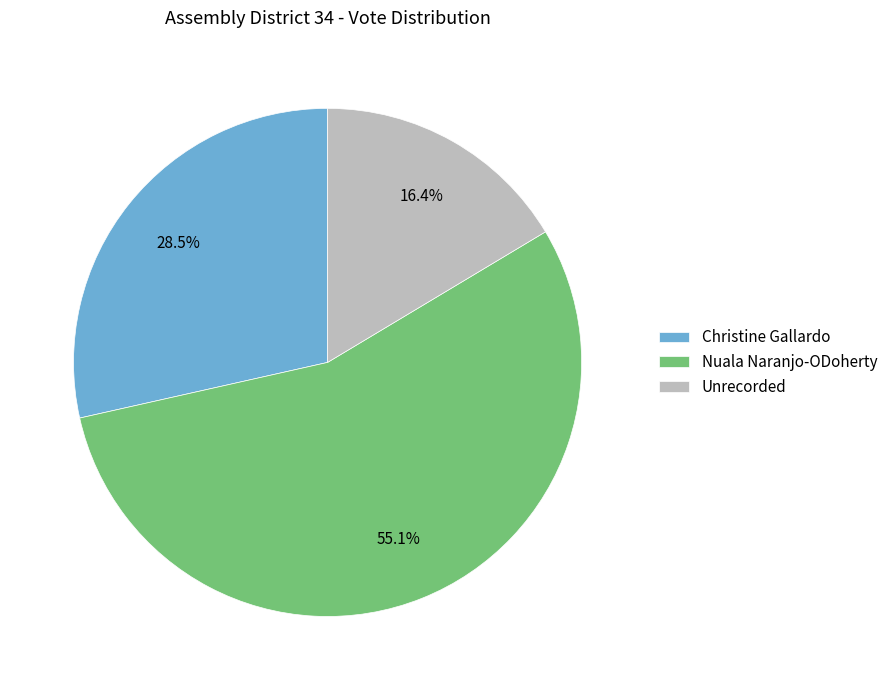

How much of the chart is everything except Unrecorded?

83.6%